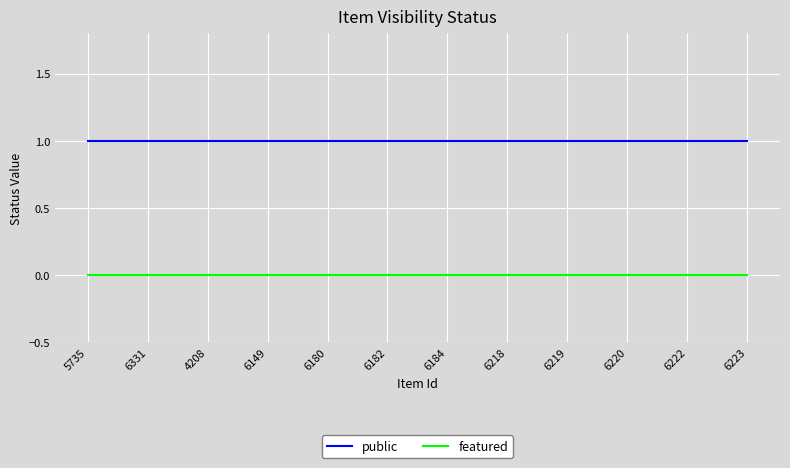

What are all the series names shown in the legend?

public, featured